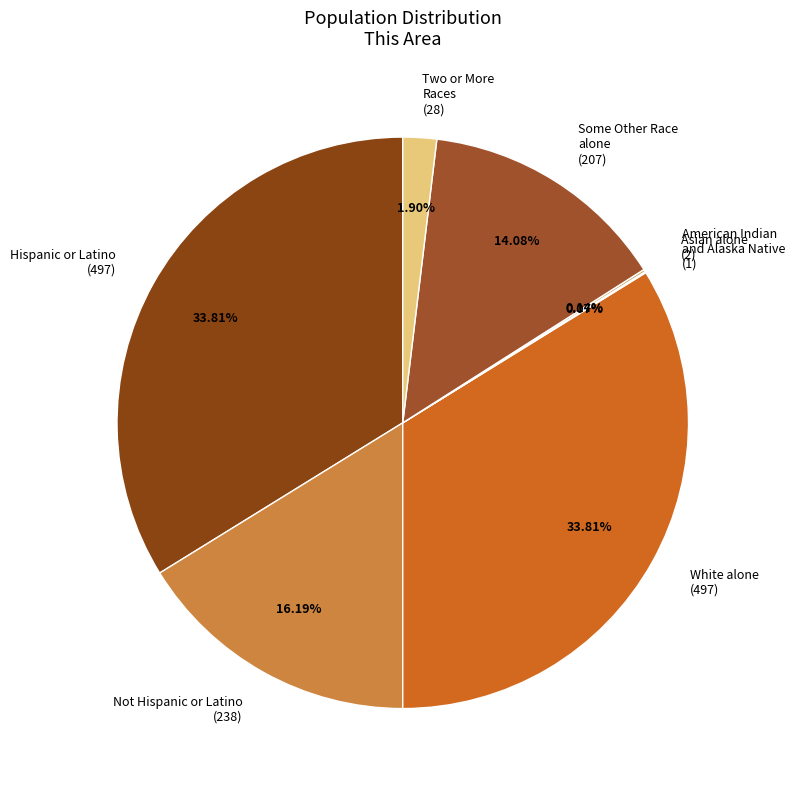

Is there any slice that represents more than half of the pie?

No